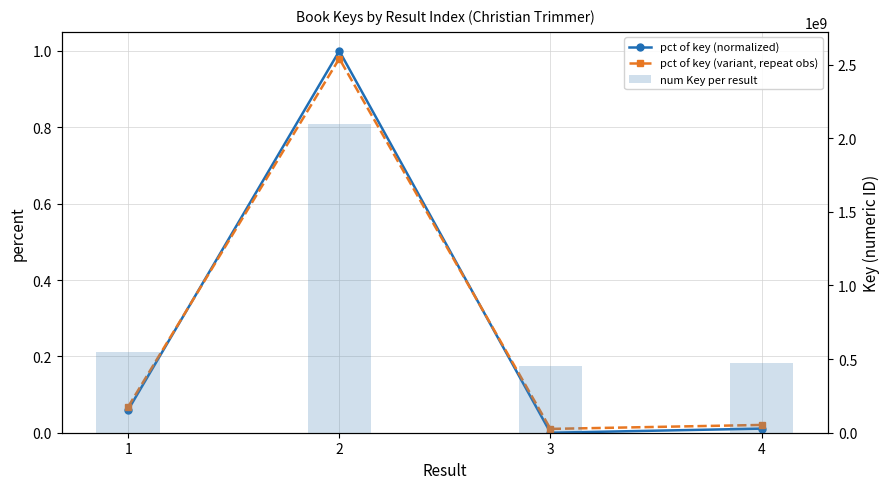

Reading left to right, extract all data points from this chart.

pct of key (normalized): 0.1	1.0	0.0	0.0
pct of key (variant, repeat obs): 0.1	1.0	0.0	0.0
num Key per result: 551187946.0	2094181786.0	452933368.0	470537775.0